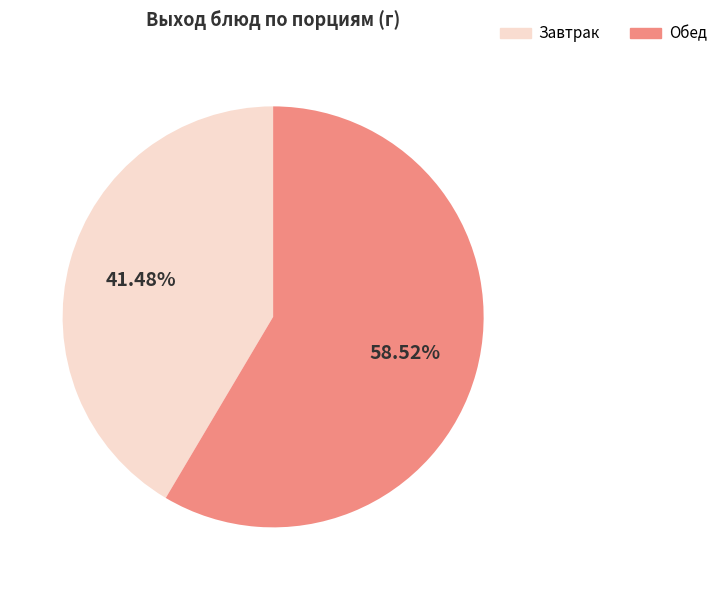

Which slice is the largest?

Обед